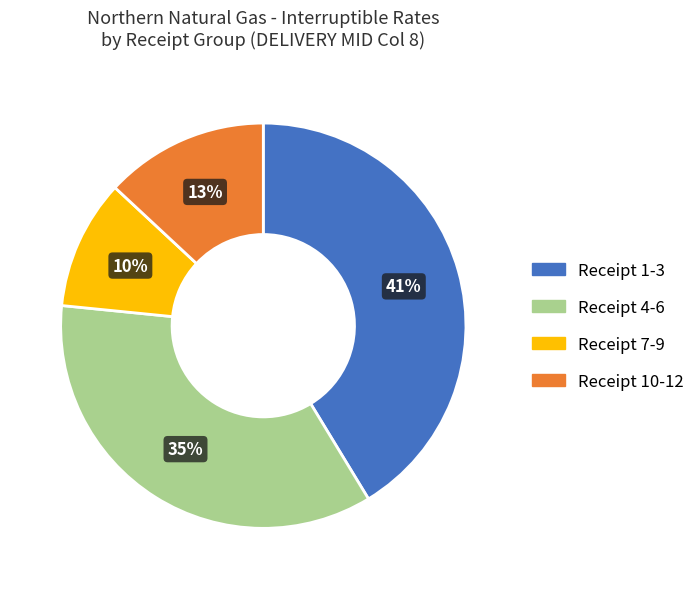

Is there any slice that represents more than half of the pie?

No